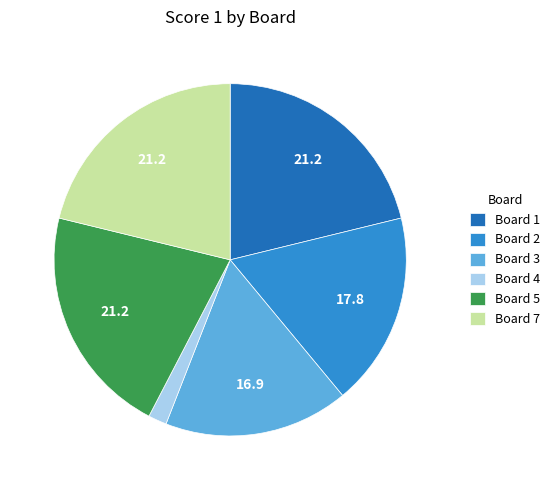

Does any single category account for the majority?

No